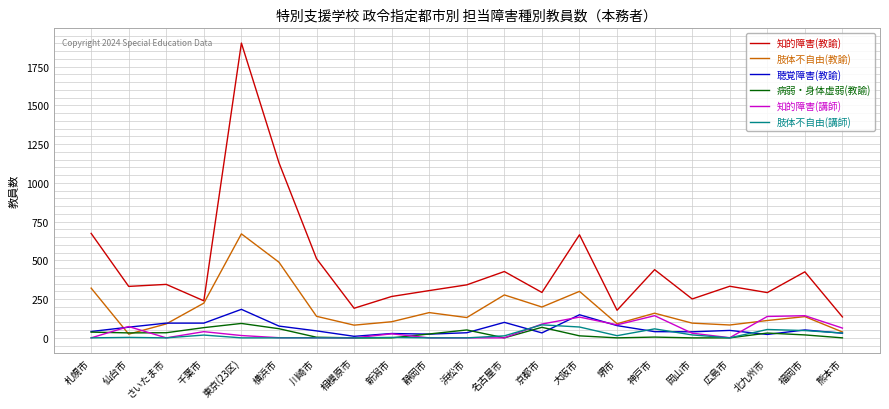

What are all the series names shown in the legend?

知的障害(教諭), 肢体不自由(教諭), 聴覚障害(教諭), 病弱・身体虚弱(教諭), 知的障害(講師), 肢体不自由(講師)